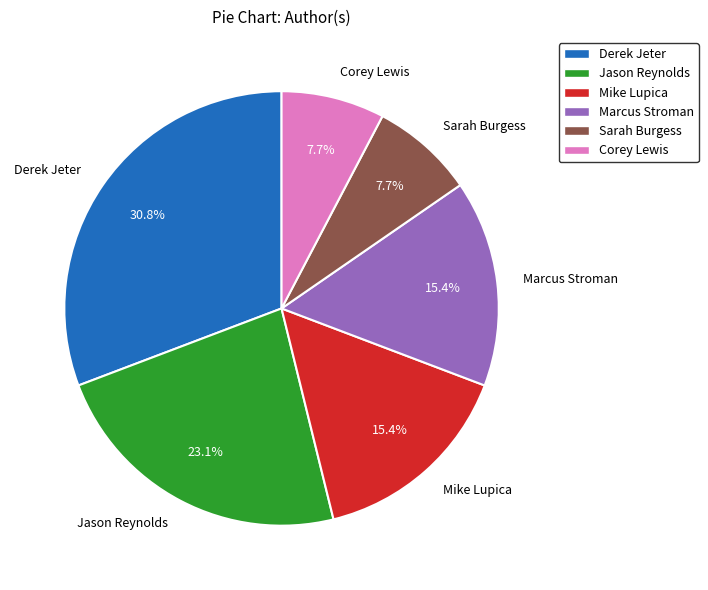

Which has a higher value, Jason Reynolds or Marcus Stroman?

Jason Reynolds